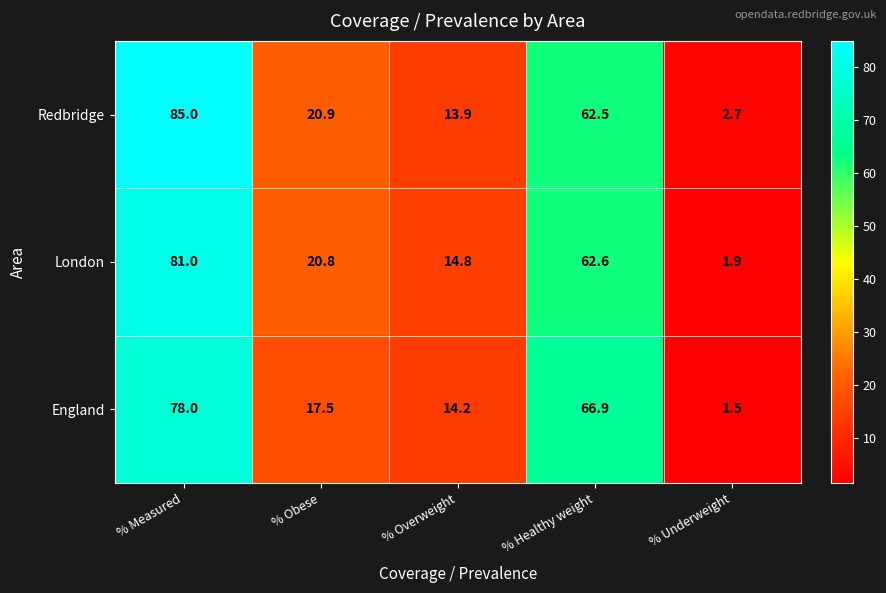

At how many categories does at least one series exceed 61?

2